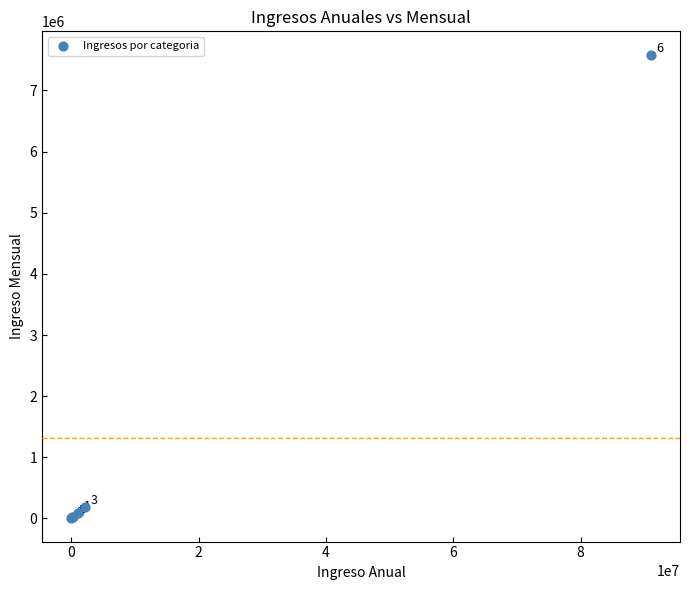

What Y value in the scatter plot is closest to 3794216?

183925.0